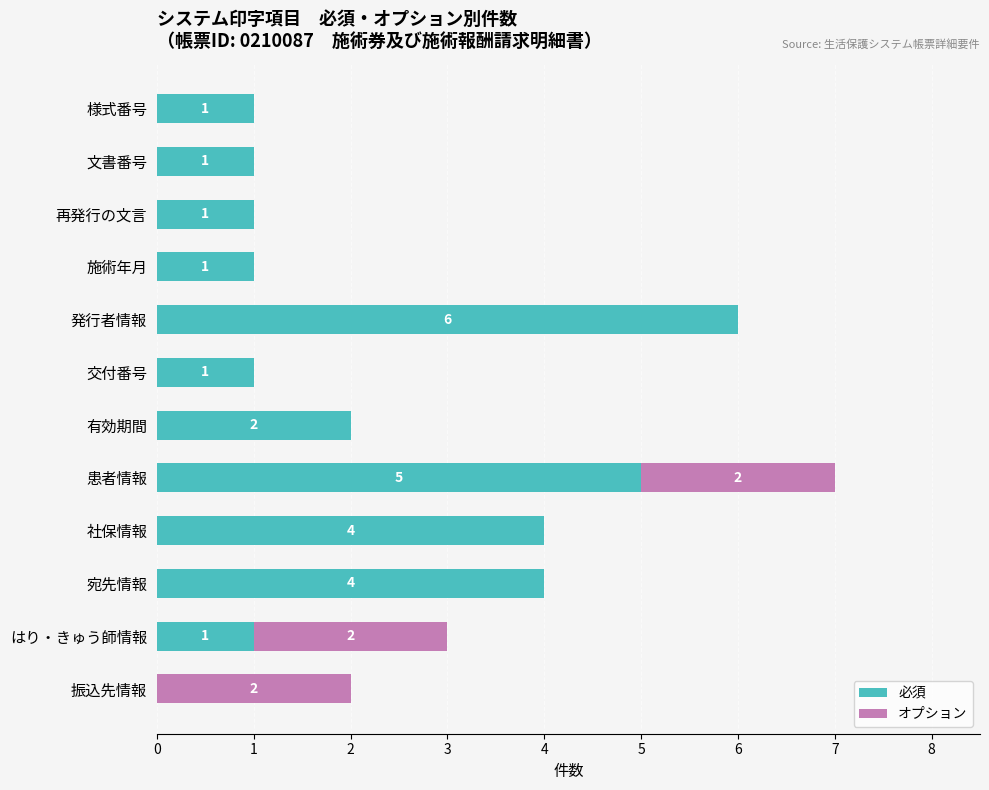

At which label is 必須 closest to 3?

有効期間